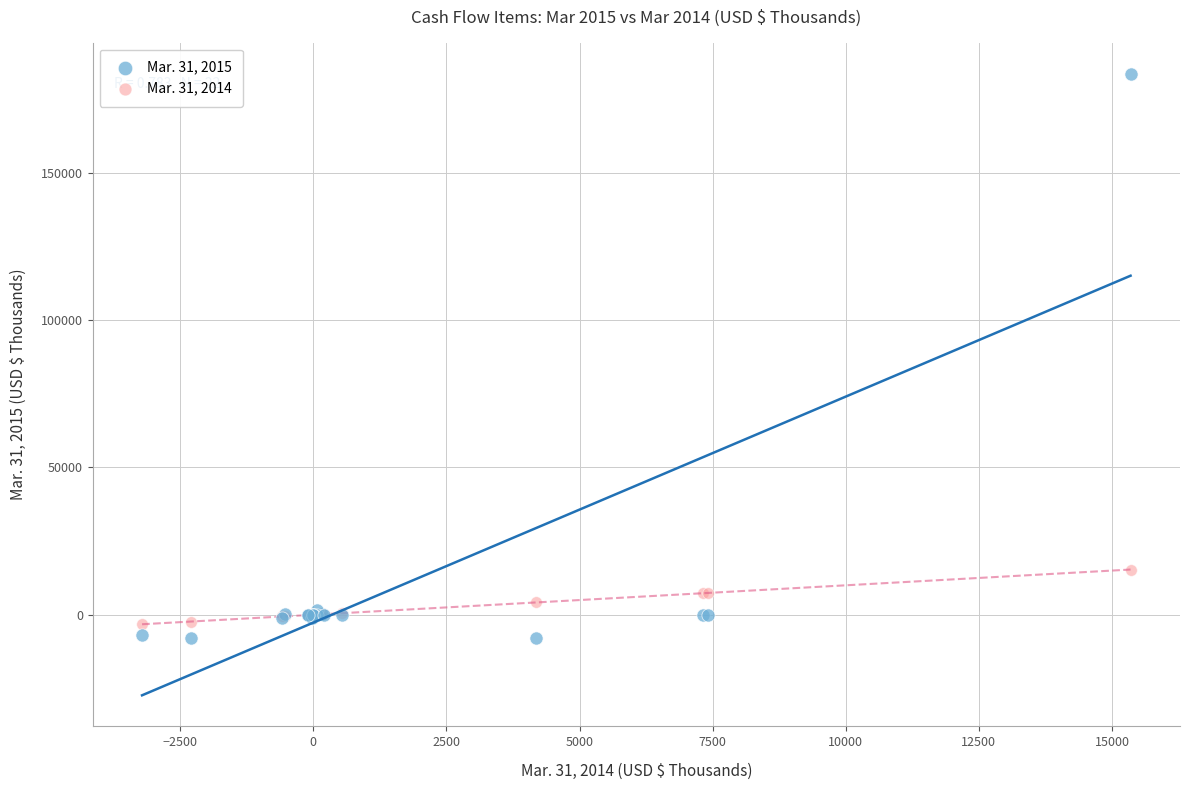

Which series reaches the minimum Y coordinate?

Mar. 31, 2015